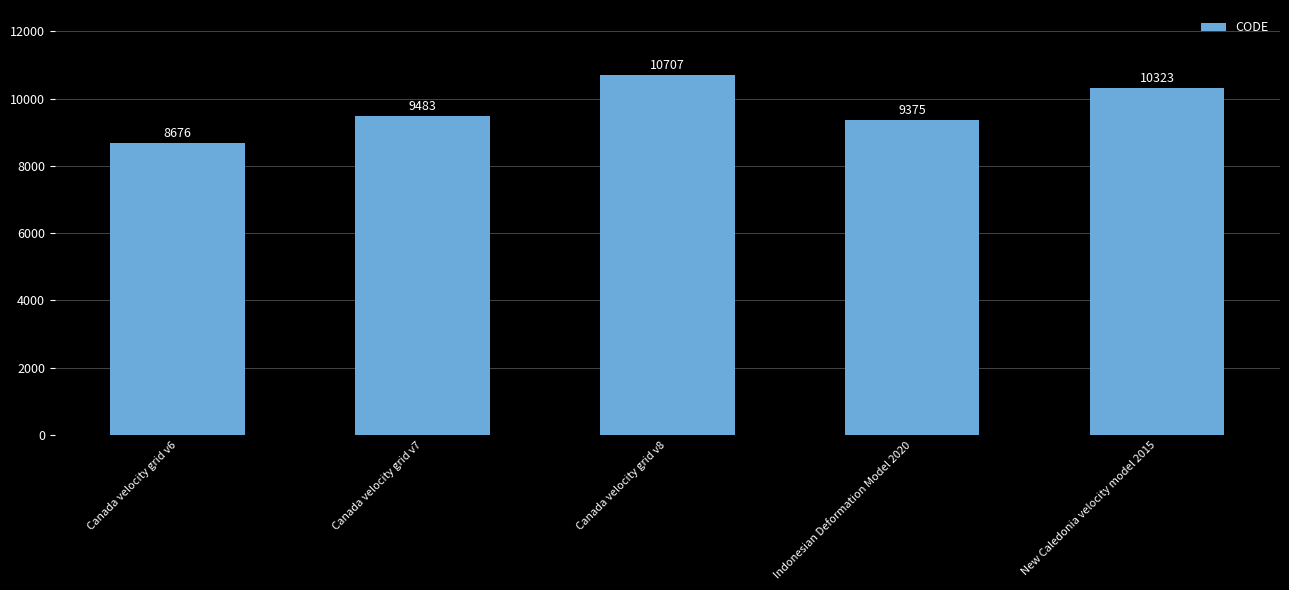

What is the label of the 3rd bar from the right?

Canada velocity grid v8